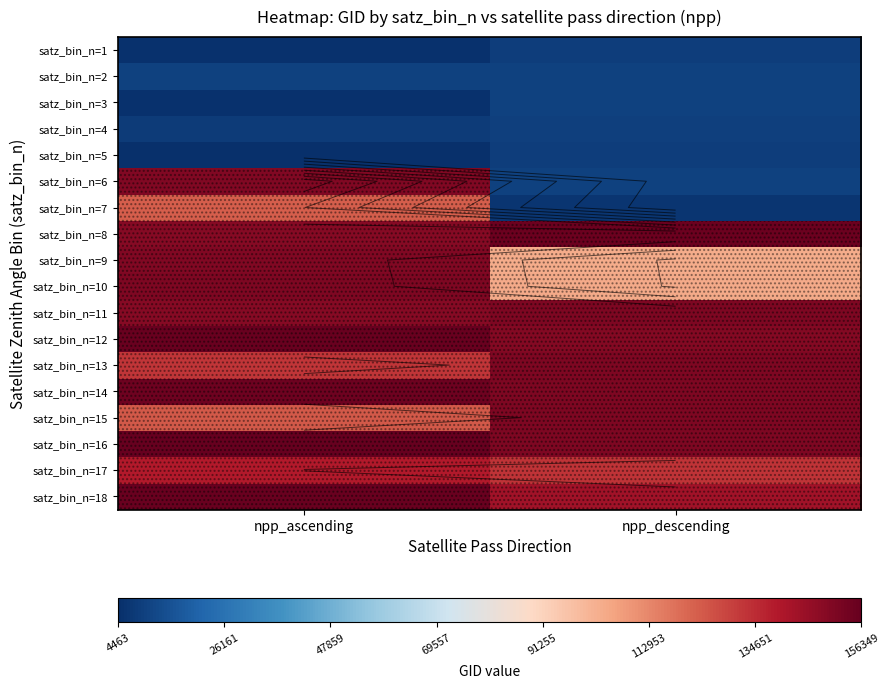

At which category is the sum across all series the highest?

npp_ascending